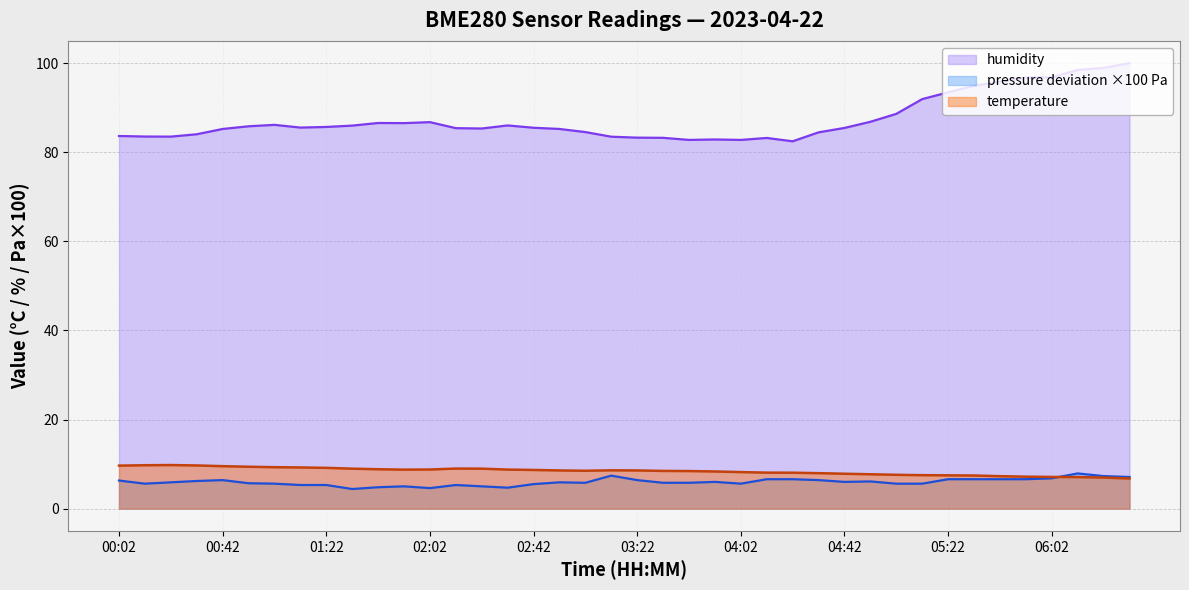

What value does the pressure_kPa series have at 02:42?

5.5